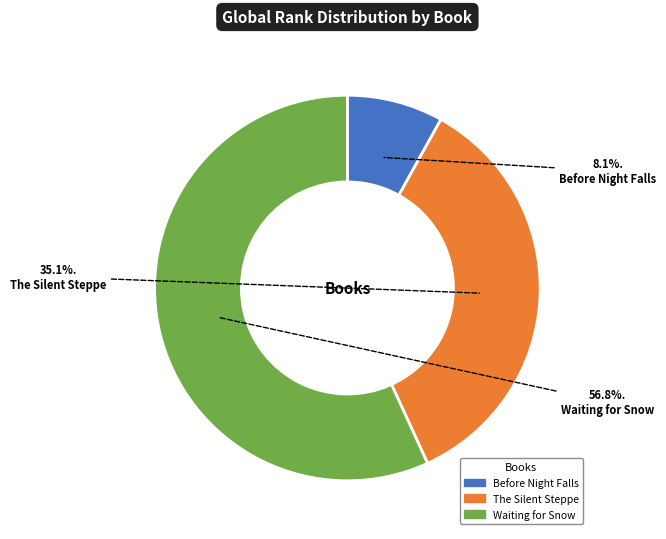

What is the smallest slice in the pie chart?

Before Night Falls